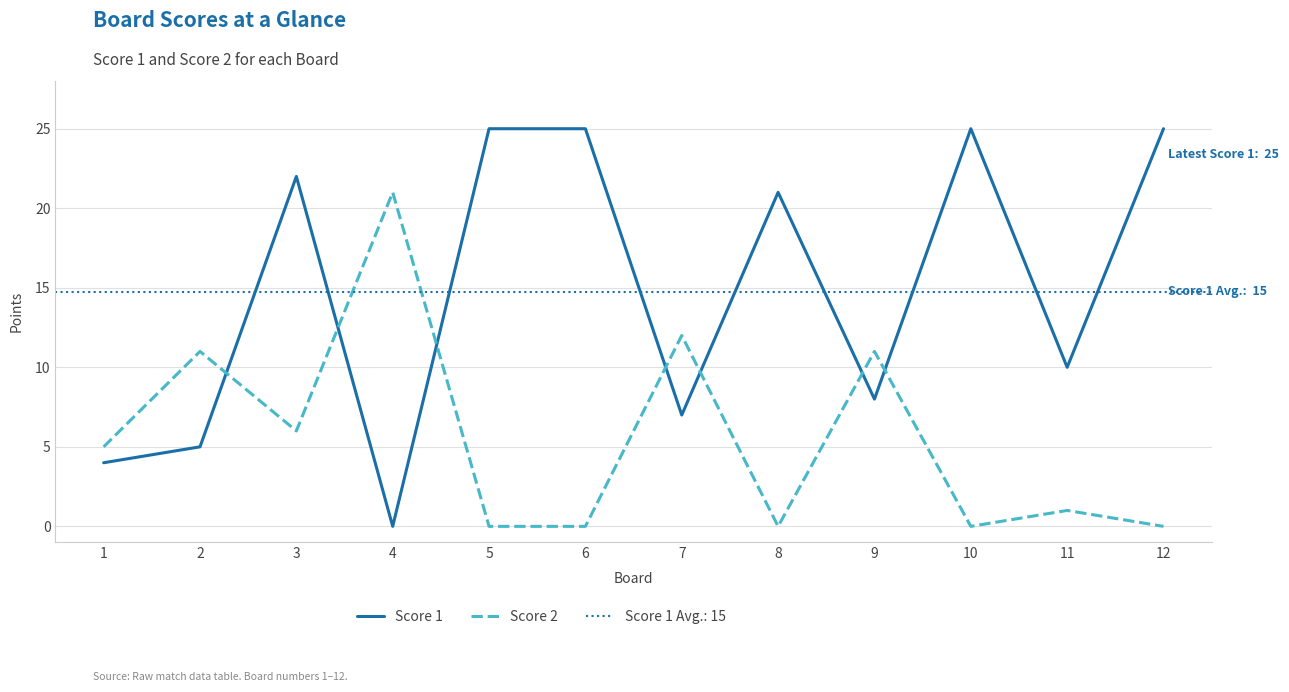

Which series ends up on top after the final intersection of Score 2 and Score 1?

Score 1